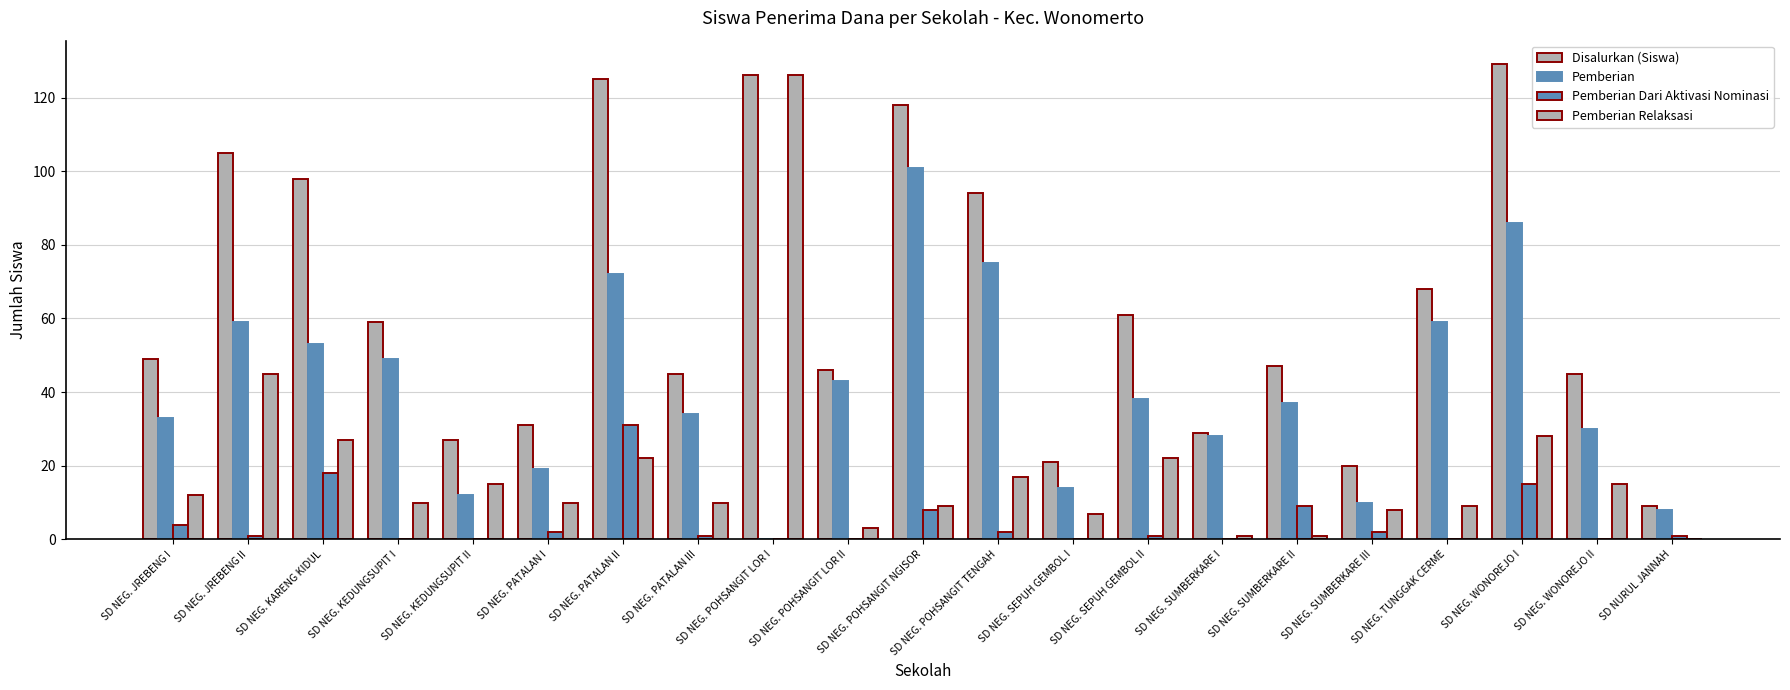

Is the value of Disalurkan (Siswa) at SD NEG. KEDUNGSUPIT II greater than the value of Pemberian at SD NEG. SEPUH GEMBOL II?

No